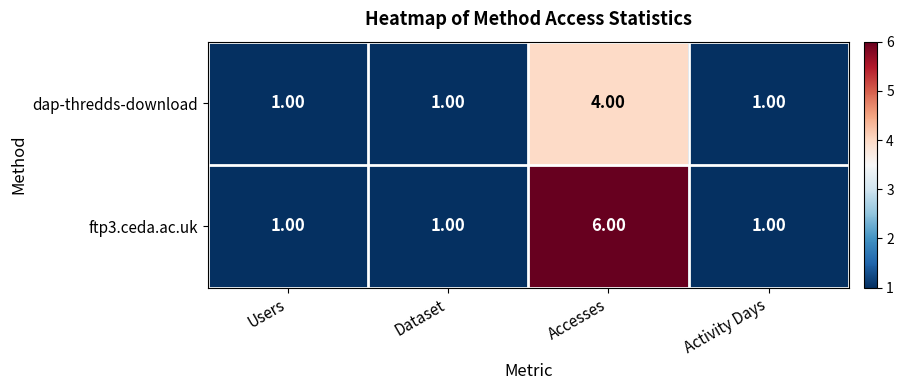

At which category is the sum across all series the highest?

Accesses